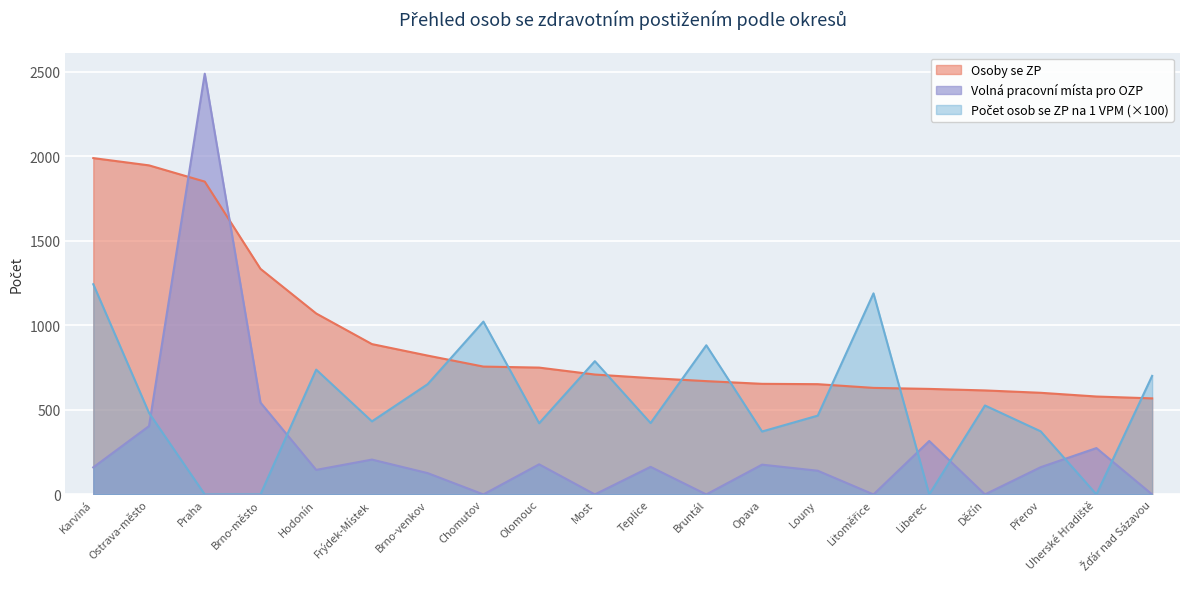

After their last crossing, which series has the higher values: Osoby se ZP or Volná pracovní místa pro OZP?

Osoby se ZP